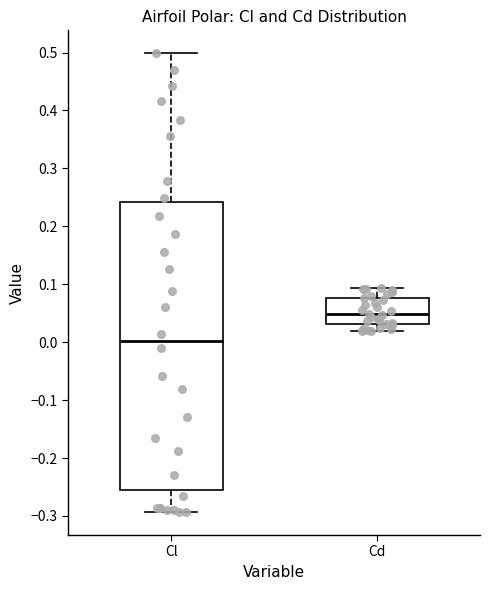

Which box has the highest median line?

Cd